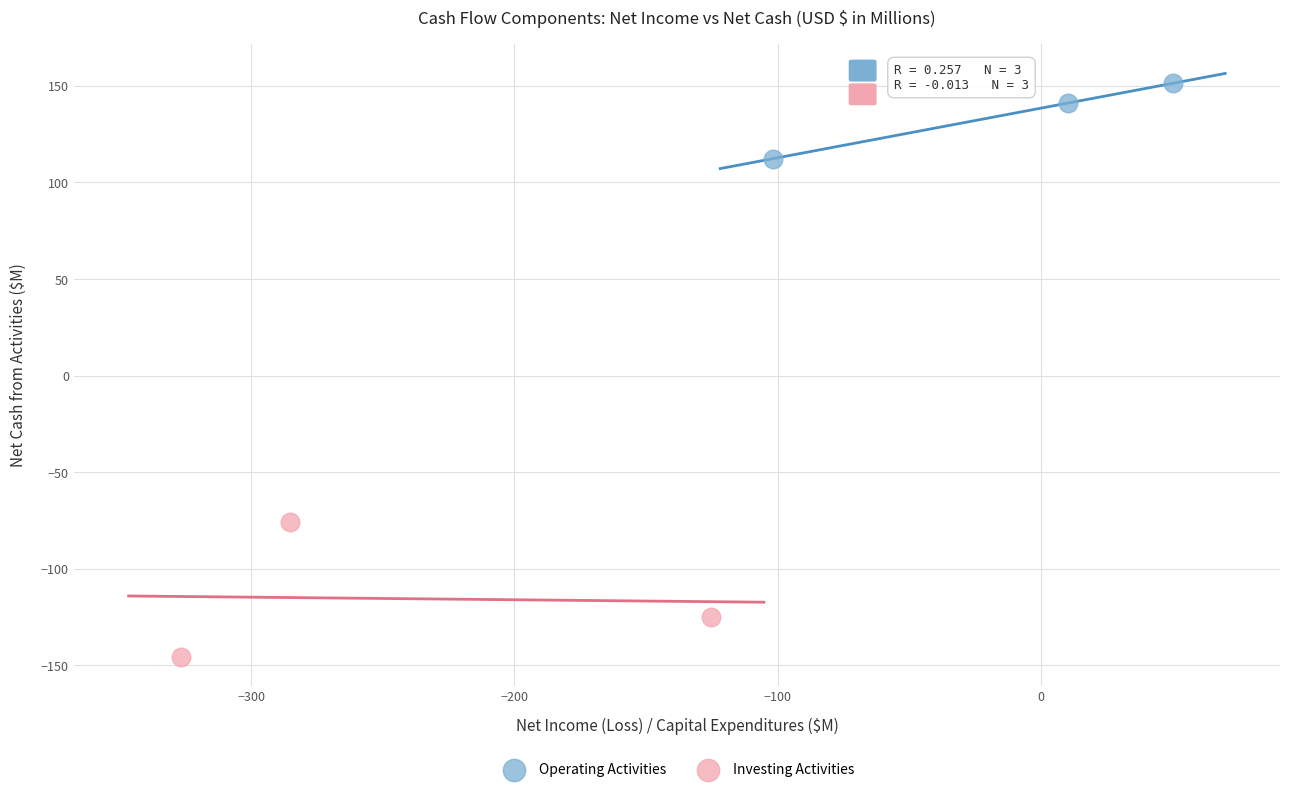

Which series contains the lowest Y value?

Investing Activities